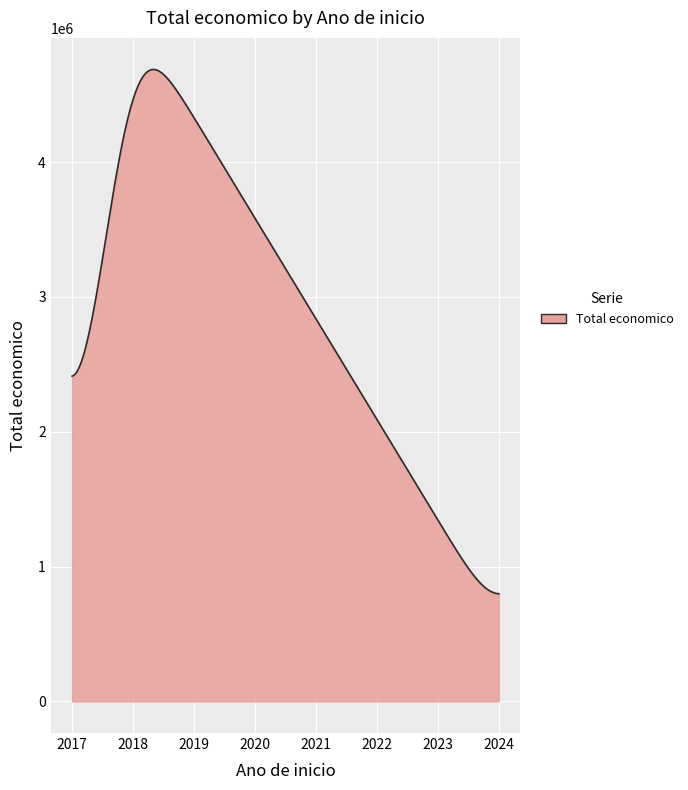

What is the difference between the maximum and minimum values?

3888764.0